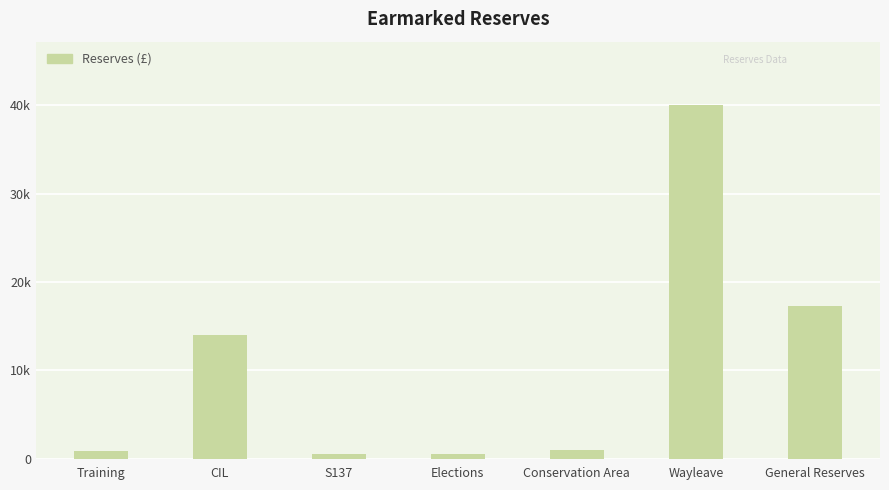

Reading left to right, what are all the values shown in this chart?

Training=900.0	CIL=13999.1	S137=500.0	Elections=500.0	Conservation Area=931.8	Wayleave=40000.0	General Reserves=17250.0